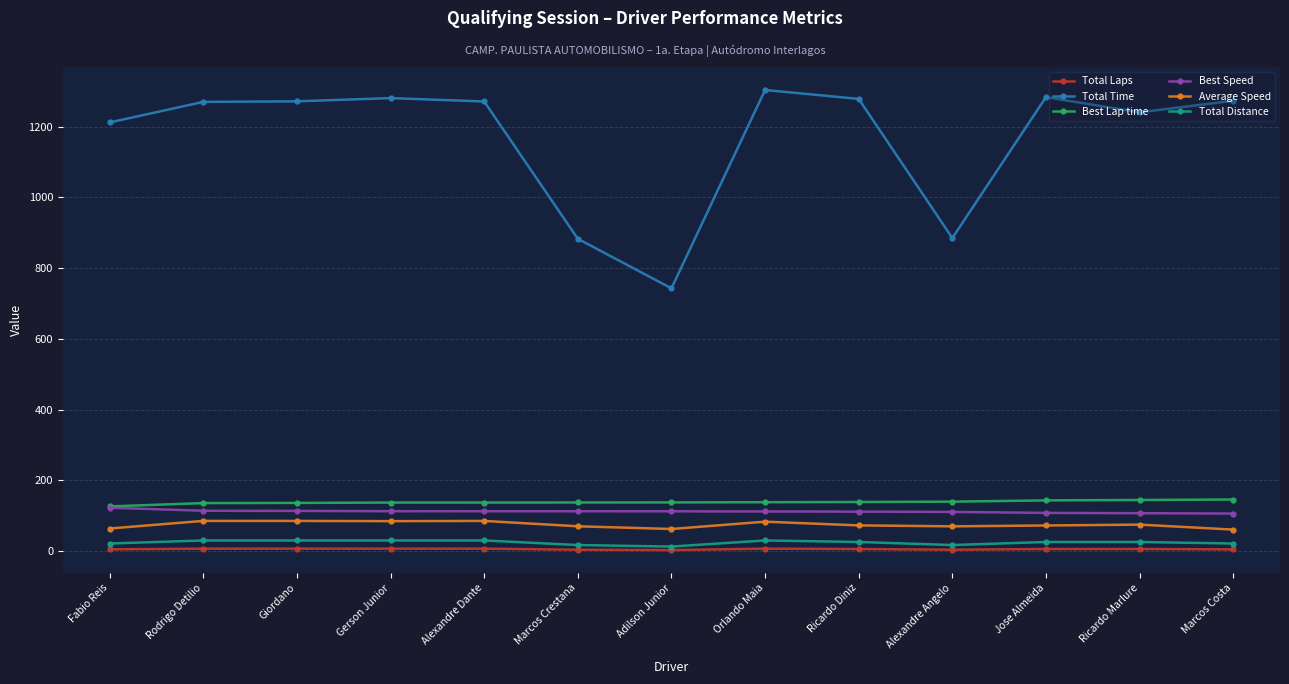

Is the value of Average Speed at Ricardo Marlure greater than the value of Total Distance at Ricardo Marlure?

Yes